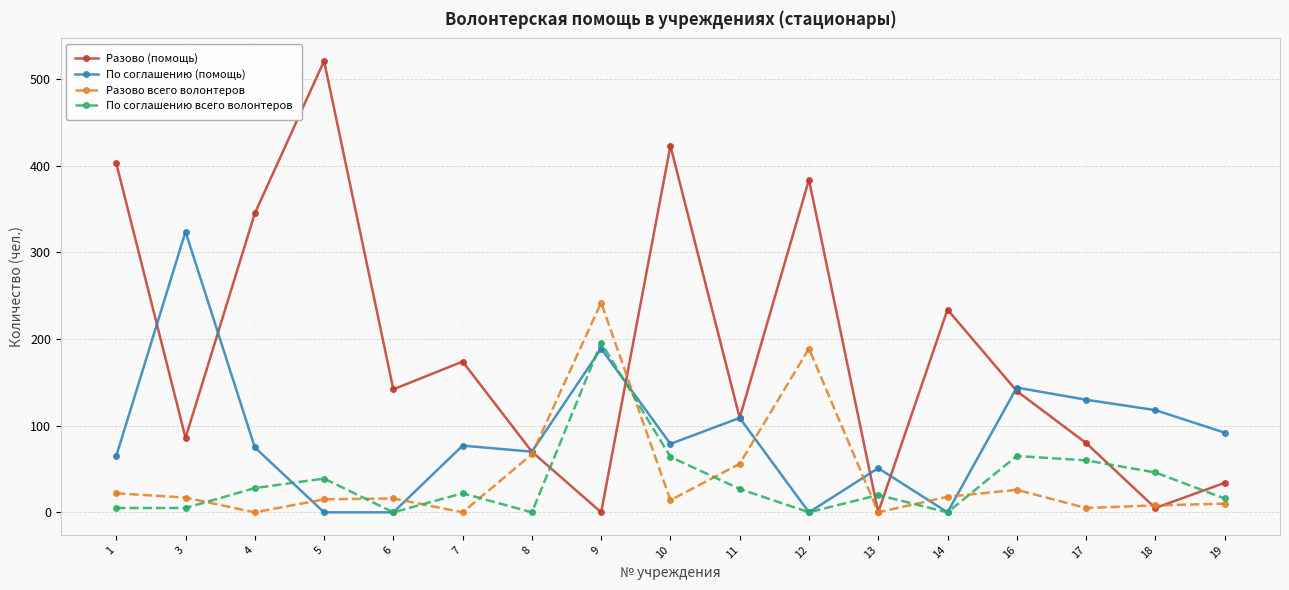

At how many categories does at least one series exceed 299?

6